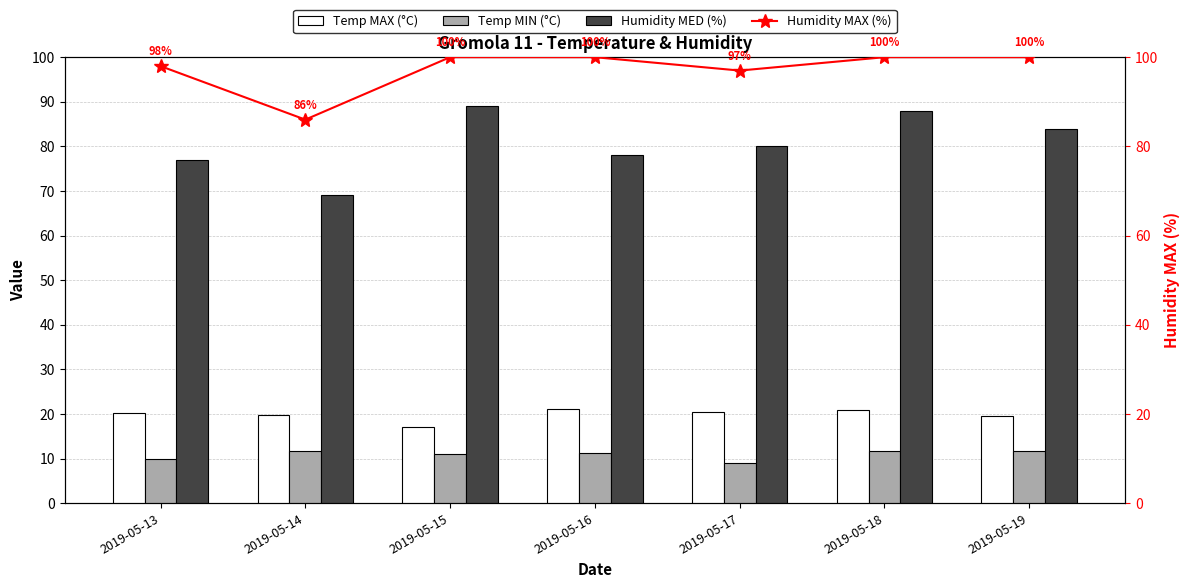

The value of Humidity MED (%) at 2019-05-15 is 134.8. True or false?

False